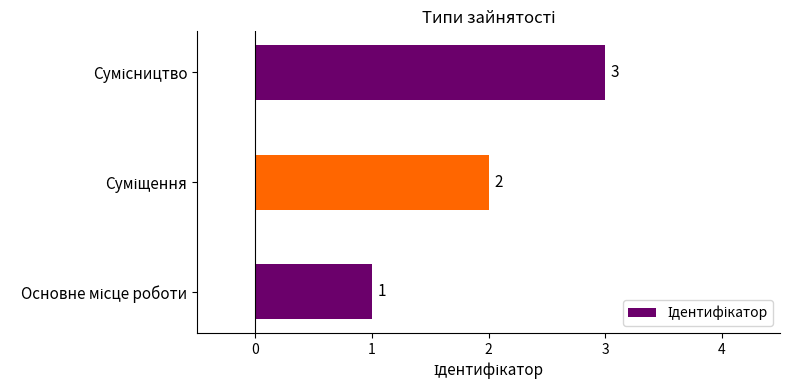

What is the difference between the second highest and minimum values?

1